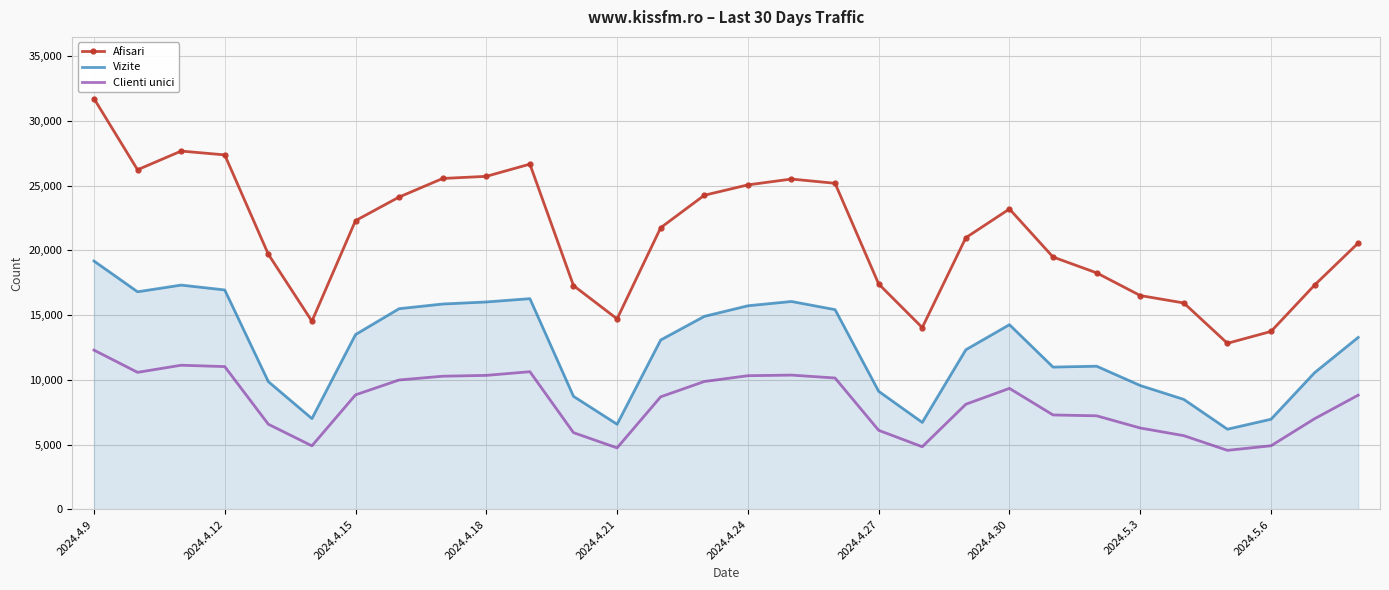

True or false: Vizite and Clienti unici intersect in this chart.

False